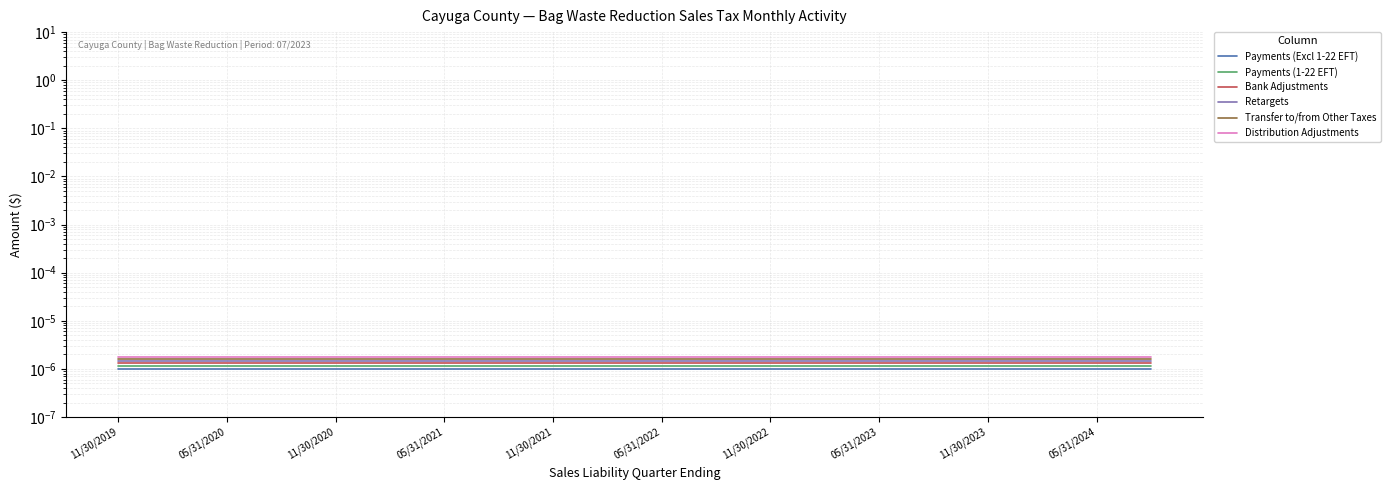

Where is Payments (Excl 1-22 EFT) nearest to the value 0?

11/30/2019